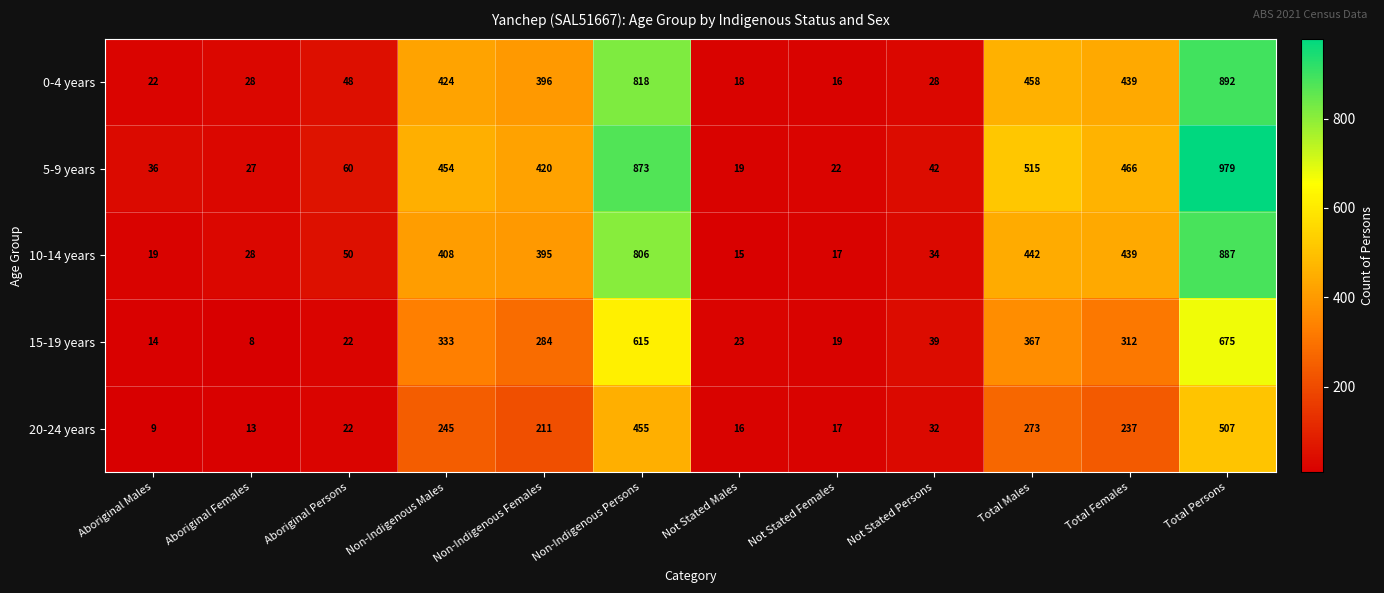

Which series has the widest spread of values?

5-9 years